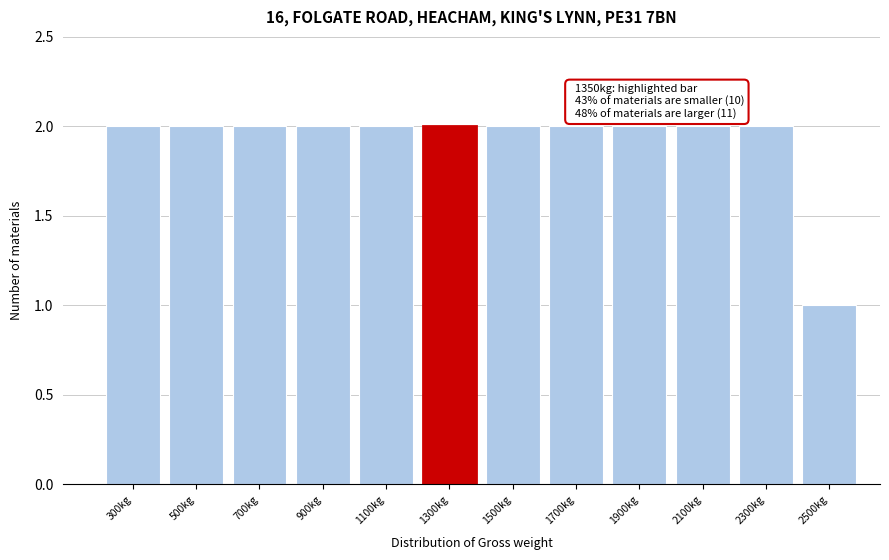

Reading left to right, list all the values displayed in this chart.

2	2	2	2	2	2	2	2	2	2	2	1